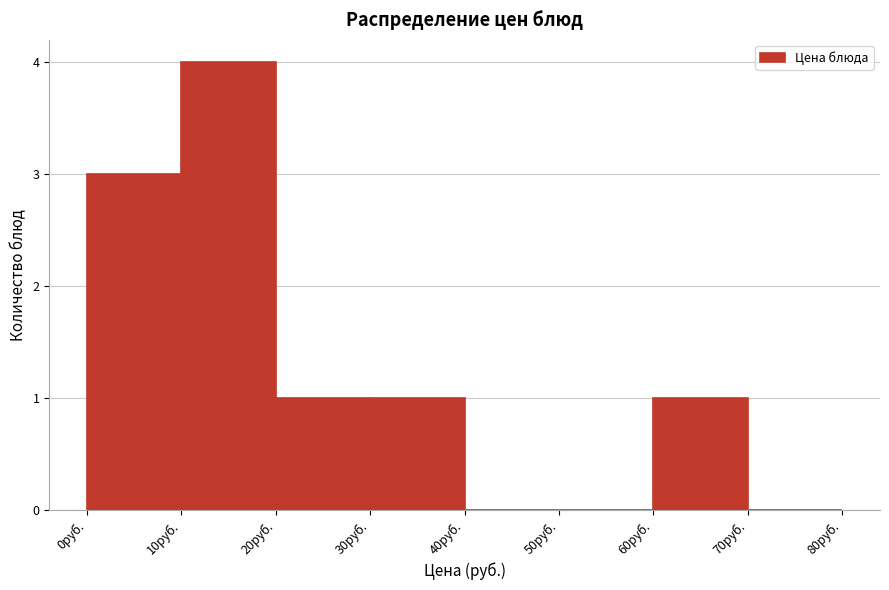

Over which range of the x-axis is the bar tallest?

10 to 20